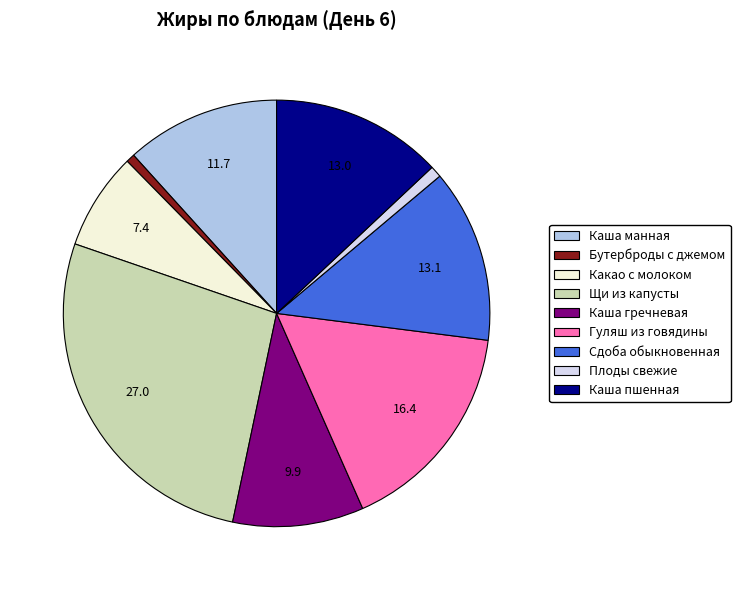

Is there any slice that represents more than half of the pie?

No